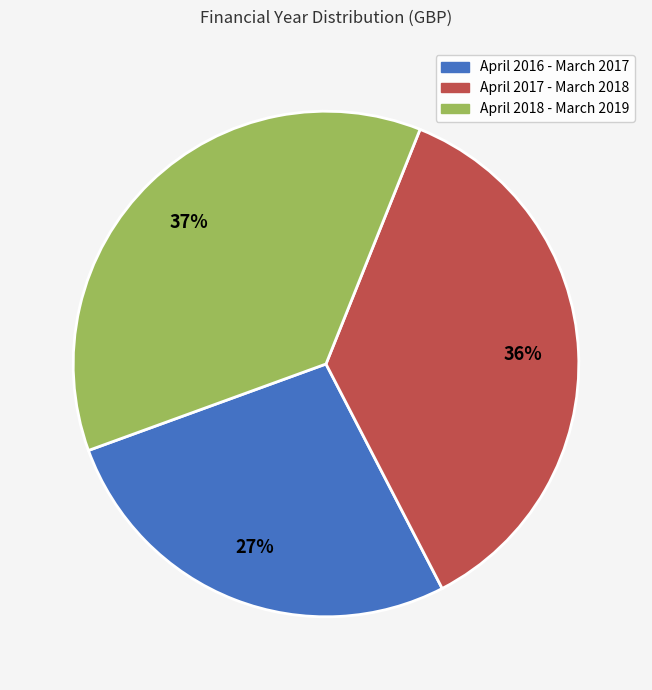

How many slices are in this pie chart?

3